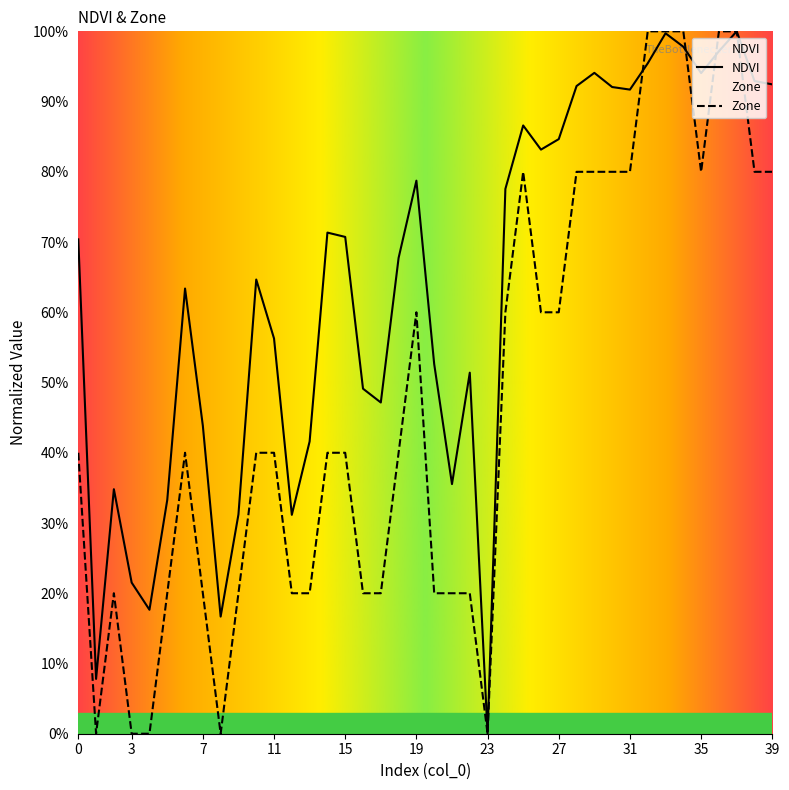

Which series has the widest spread of values?

NDVI